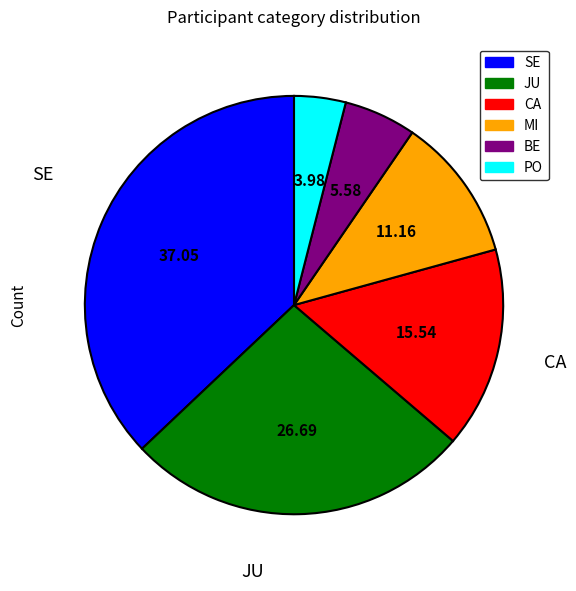

Does any single category account for the majority?

No